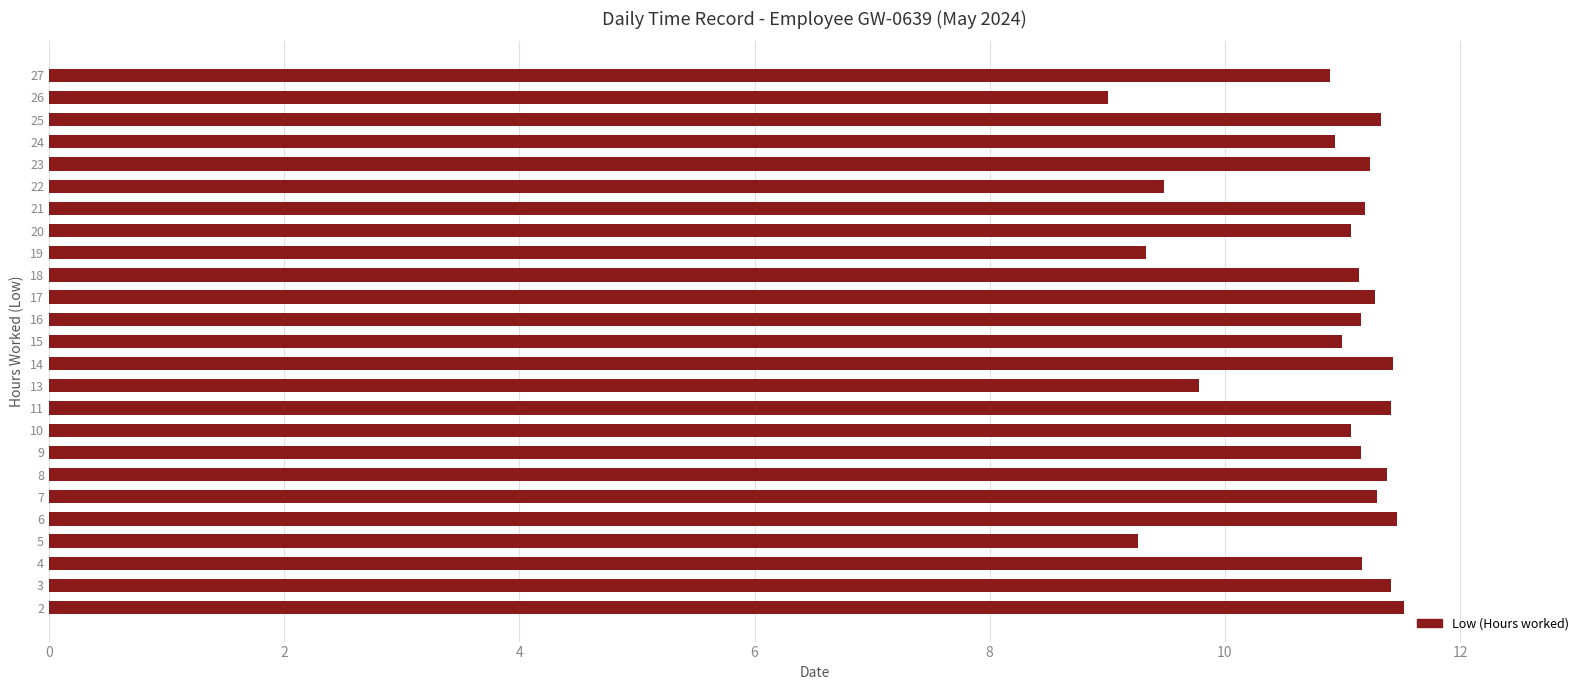

What is the ratio of the value at 6 to the value at 18?

1.0